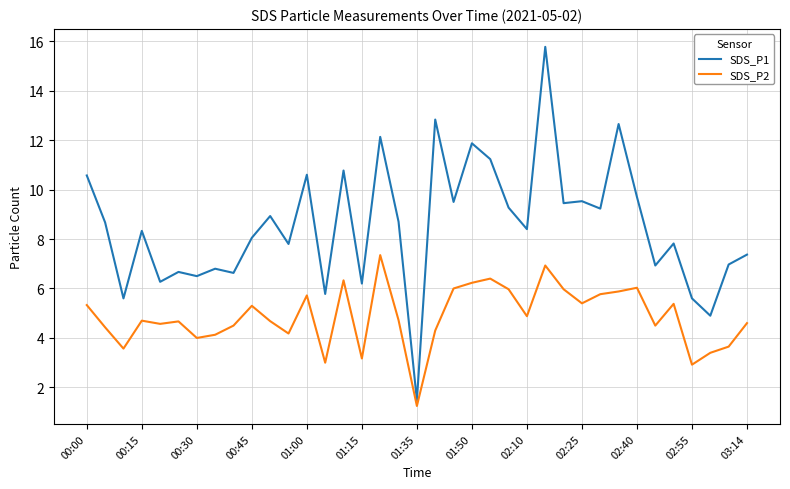

True or false: SDS_P2 and SDS_P1 cross at least once.

False